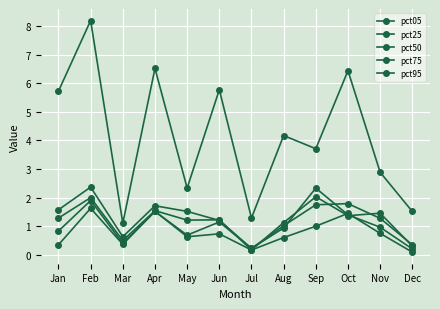

How many interior local peaks does the pct75 series have?

4